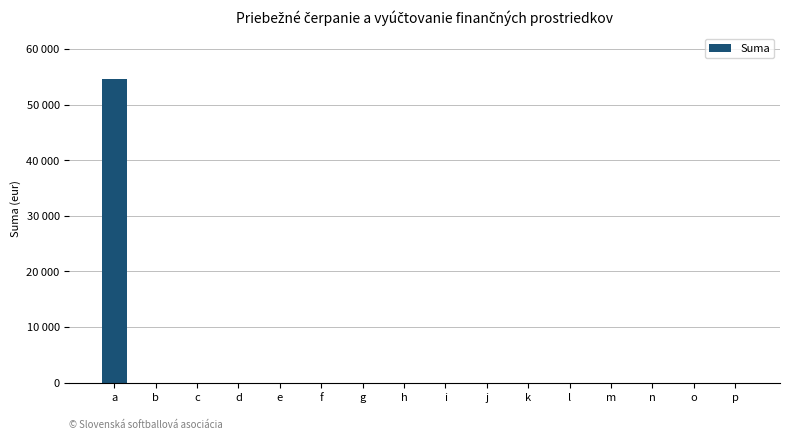

Are the bars horizontal?

No